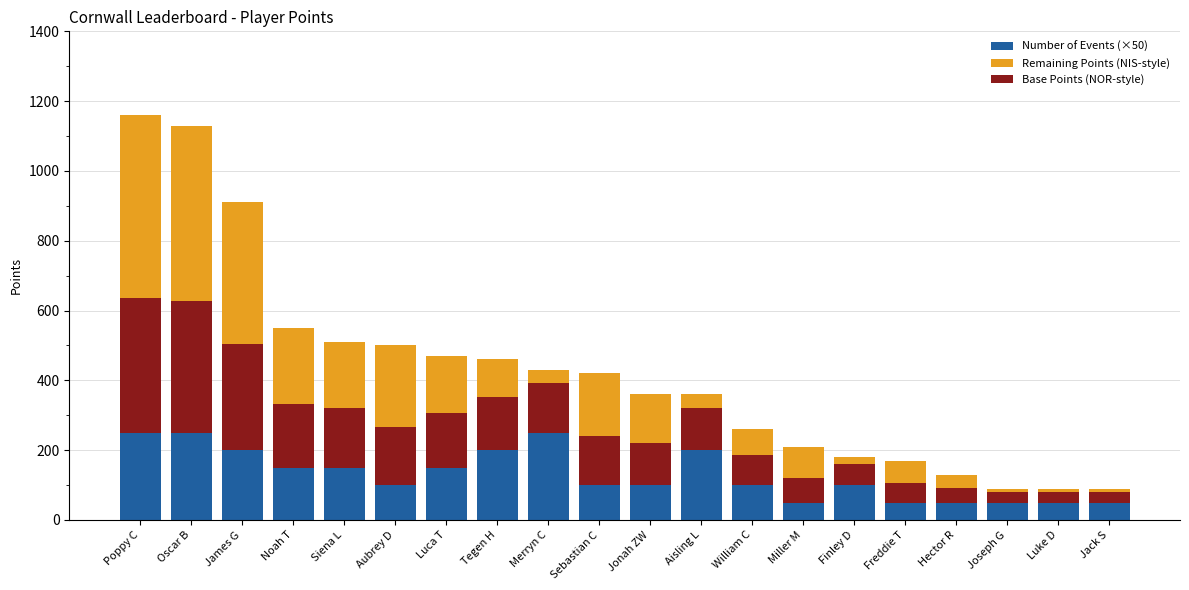

Which category has the lowest value in the Number of Events (×50) series?

Miller M